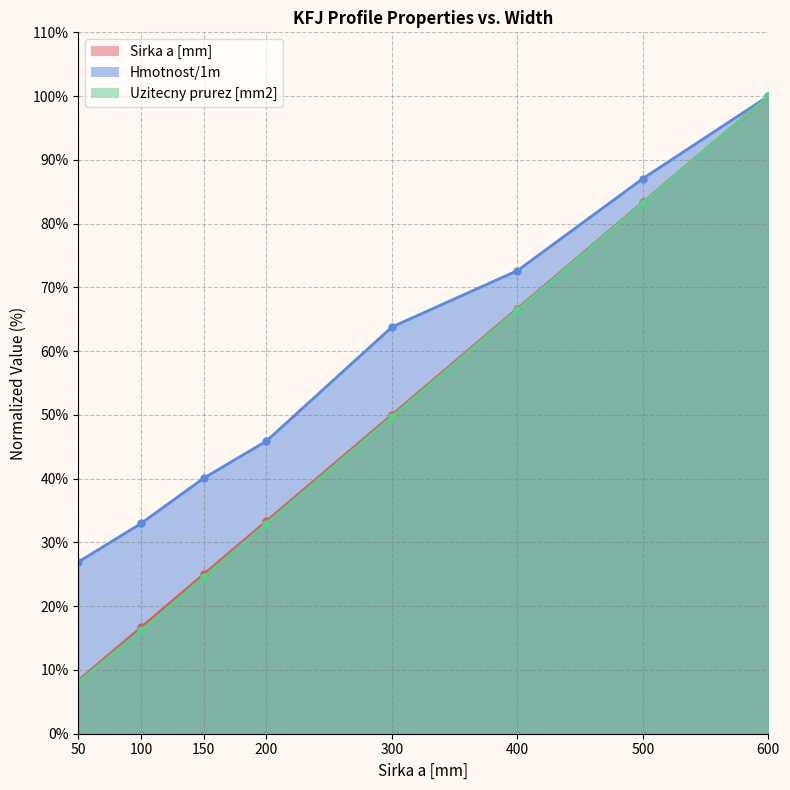

How many categories are shown in the chart?

8